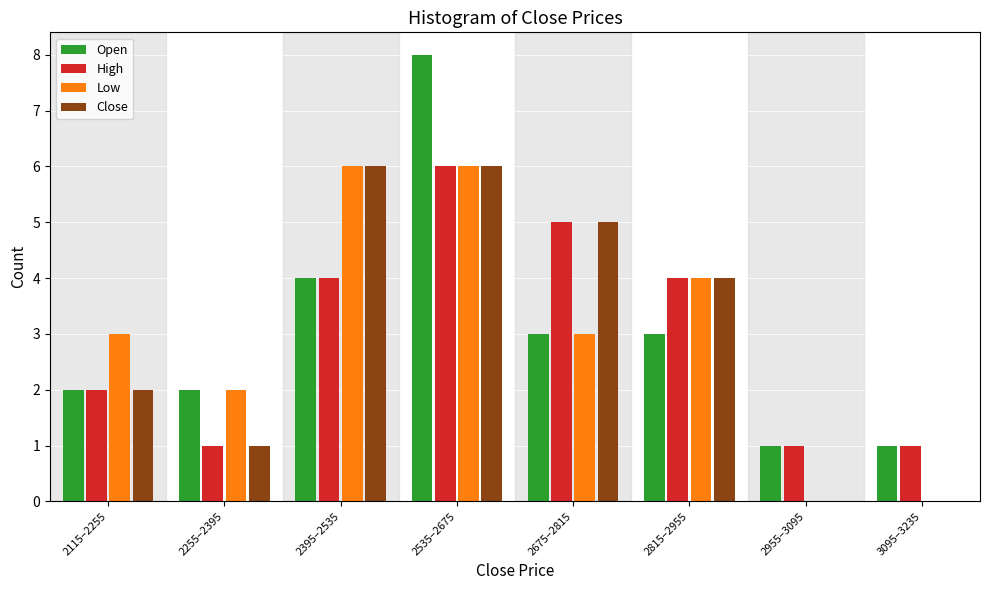

What is the sum of all Low values?

24